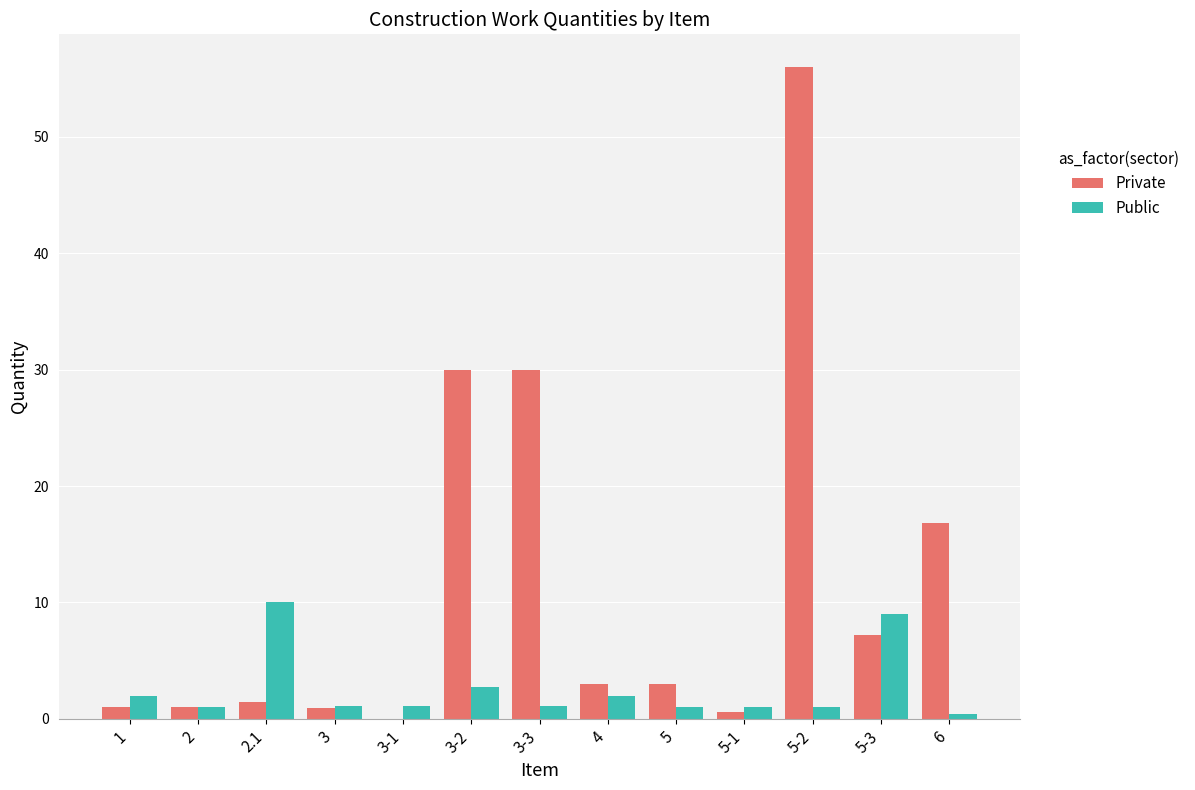

The value of Private at 3-3 is 9.9. True or false?

False